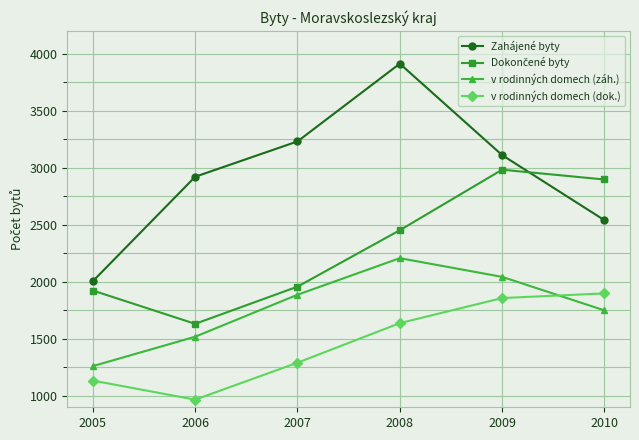

At which category is the sum across all series the highest?

2008